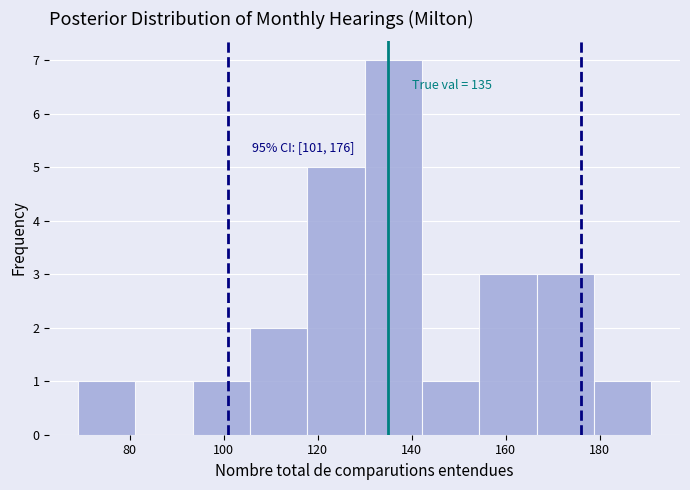

Which range on the x-axis has the tallest bar?

130.0 to 142.2